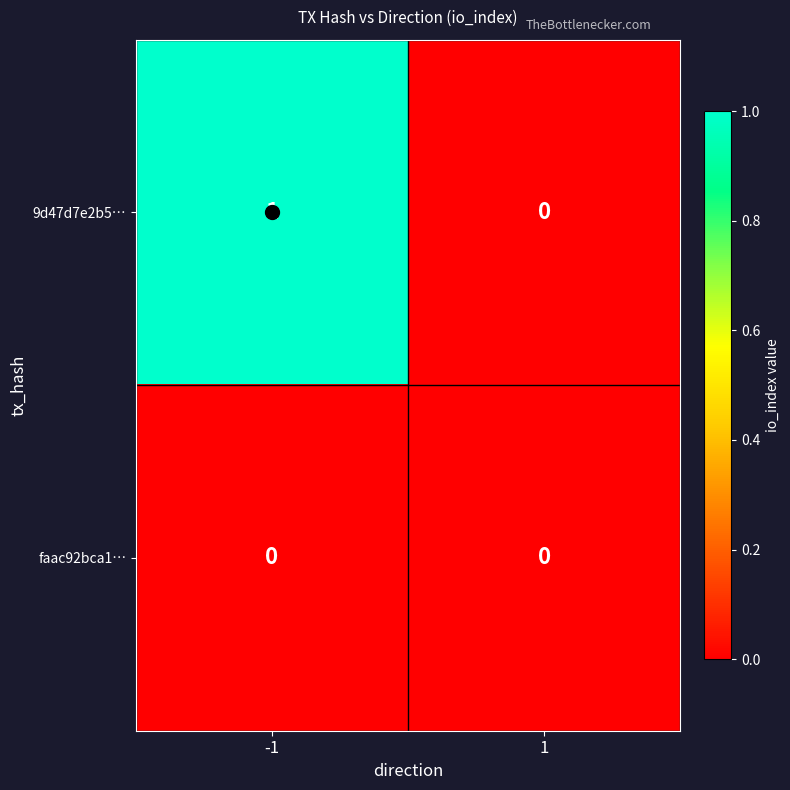

Rank the series by their average value, from highest to lowest.

9d47d7e2b5…, faac92bca1…